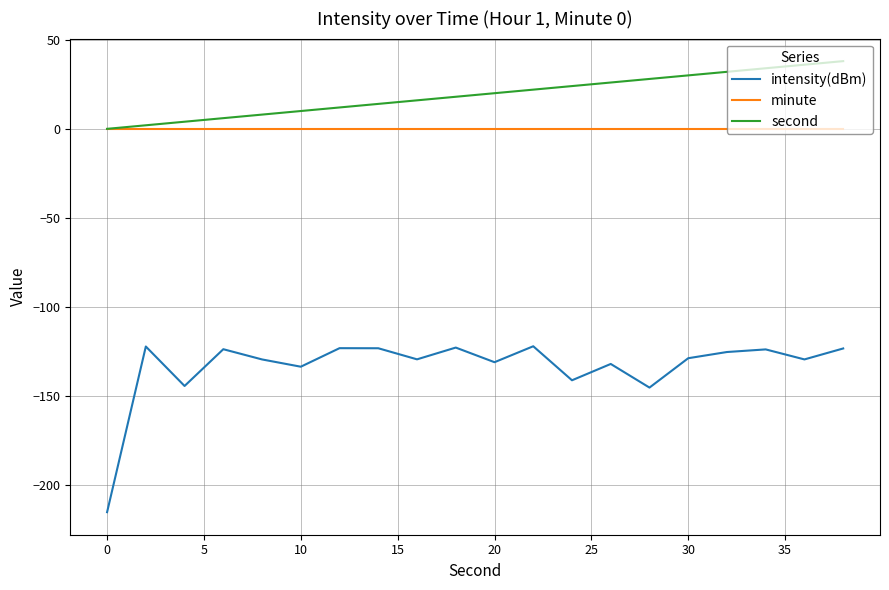

Which series has the largest total across all categories?

second